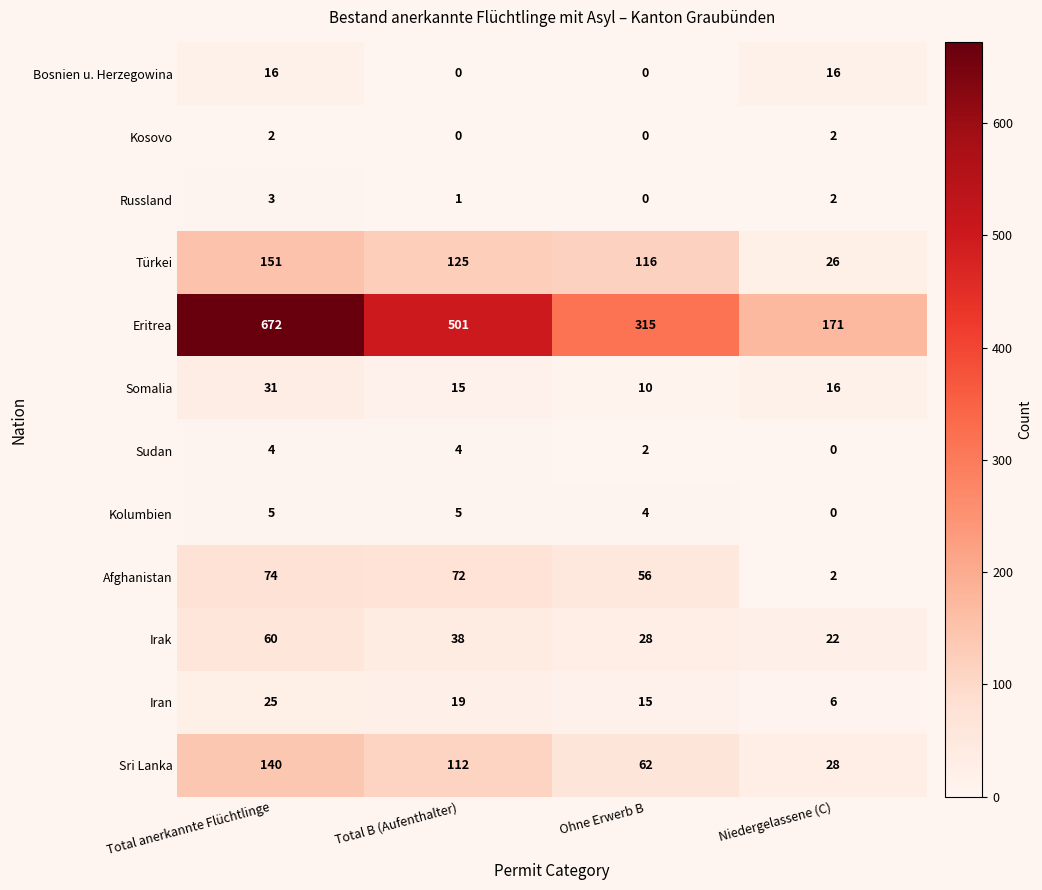

What is the difference between the maximum and minimum values in the Somalia series?

21